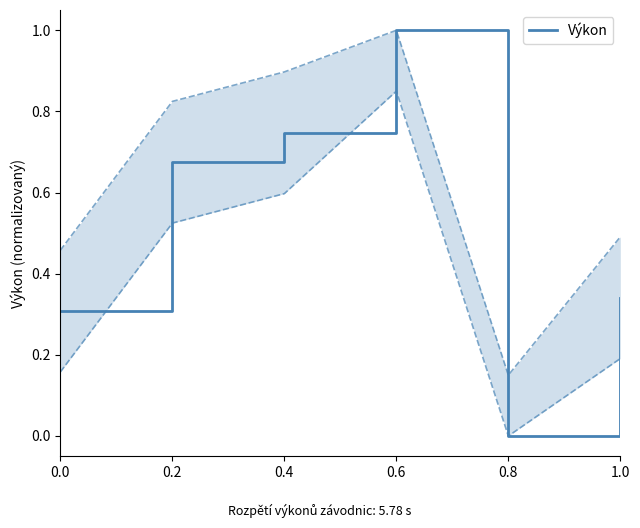

What is the value of the 2nd point from the left?

0.7